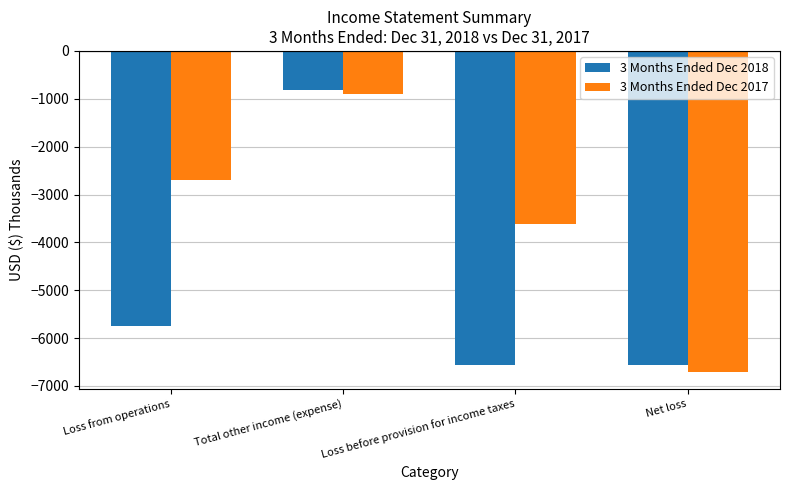

What is the spread (max minus min) of values at Total other income (expense)?

86